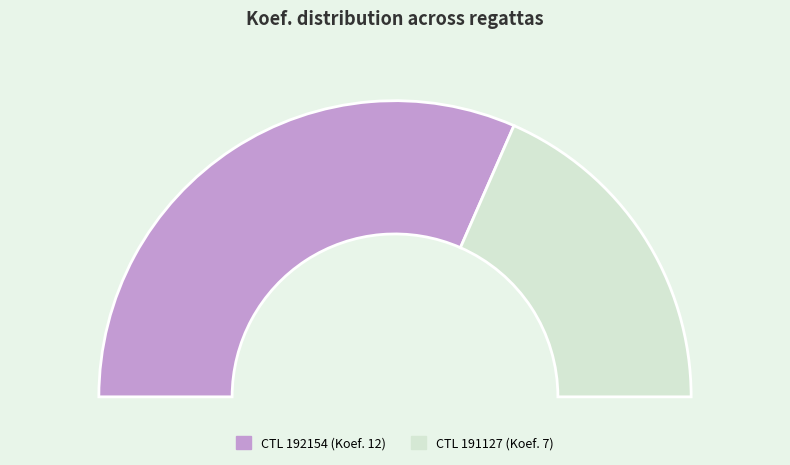

How many segments does this pie chart have?

2